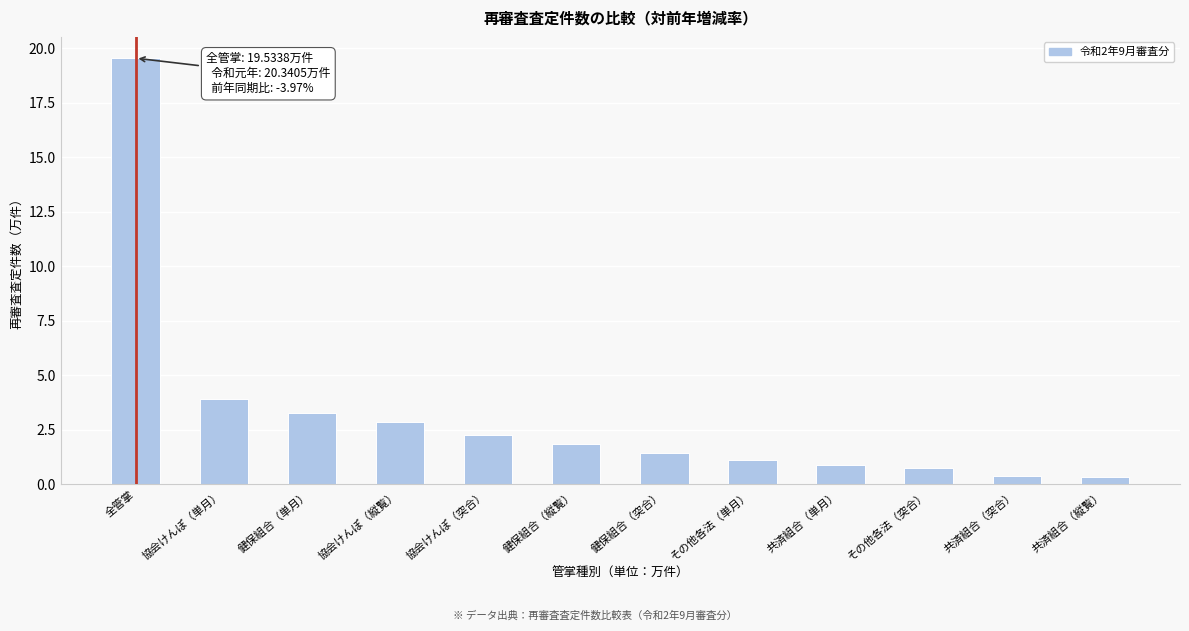

Where is the data nearest to the value 9?

協会けんぽ（単月）